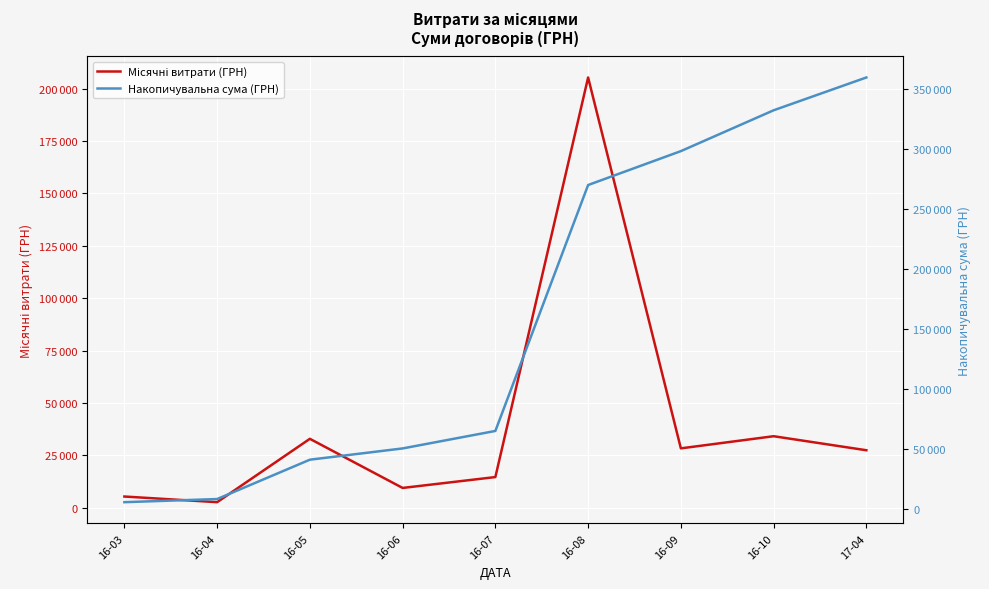

Is this an area chart (filled region under the line)?

No